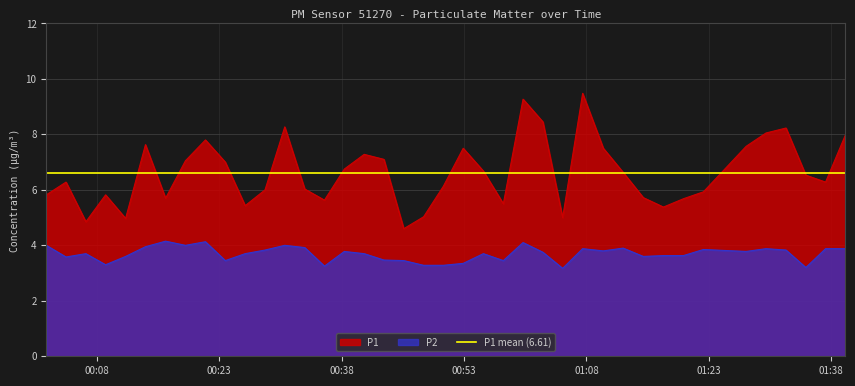

True or false: P2 and P1 cross at least once.

False